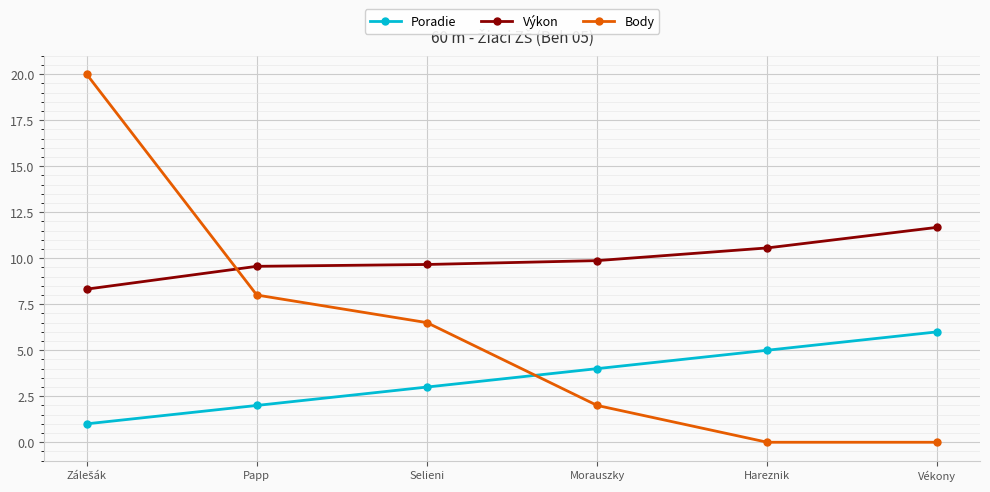

The Výkon series shows 6.4 at Papp. True or false?

False